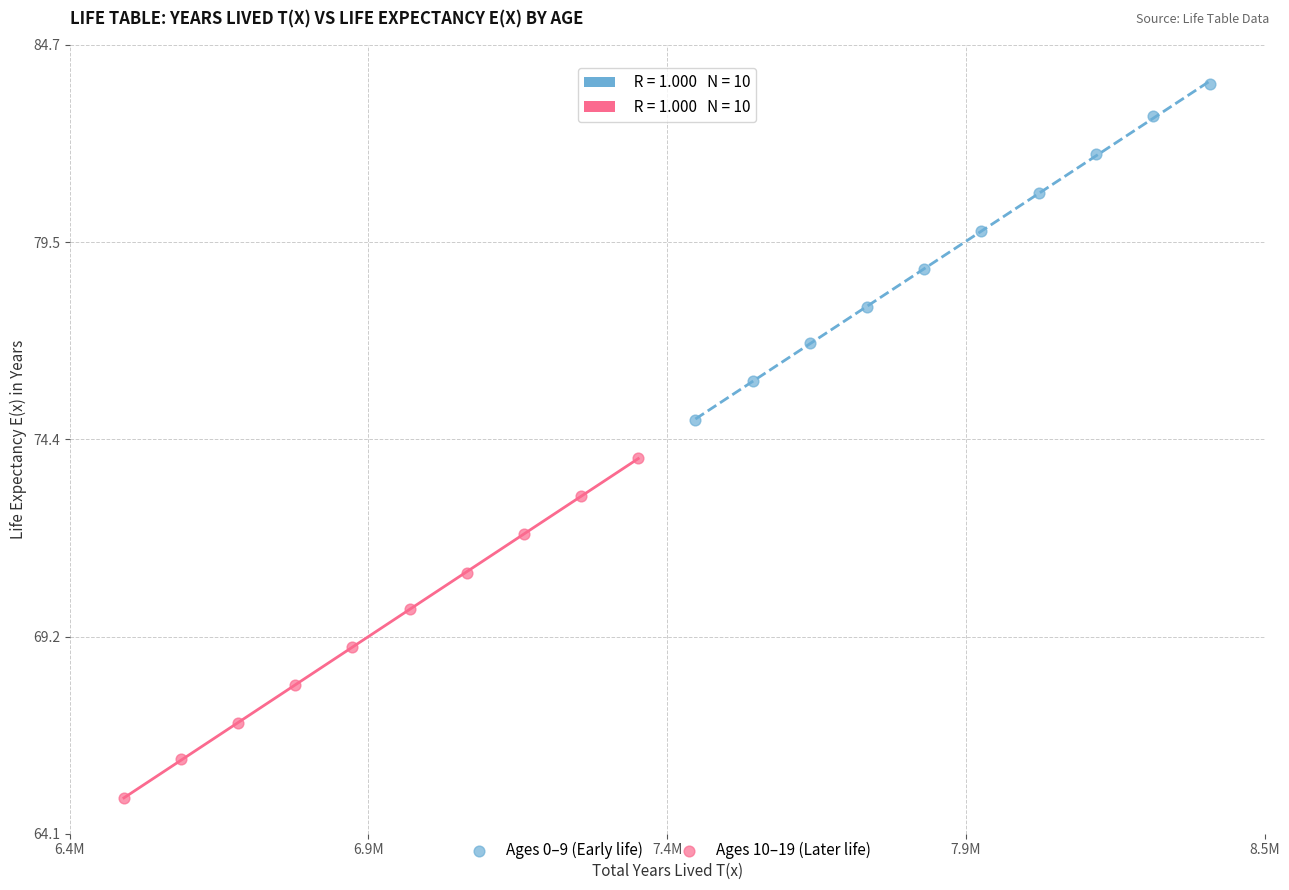

Which series has the widest spread of Y values?

Ages 10–19 (Later life)